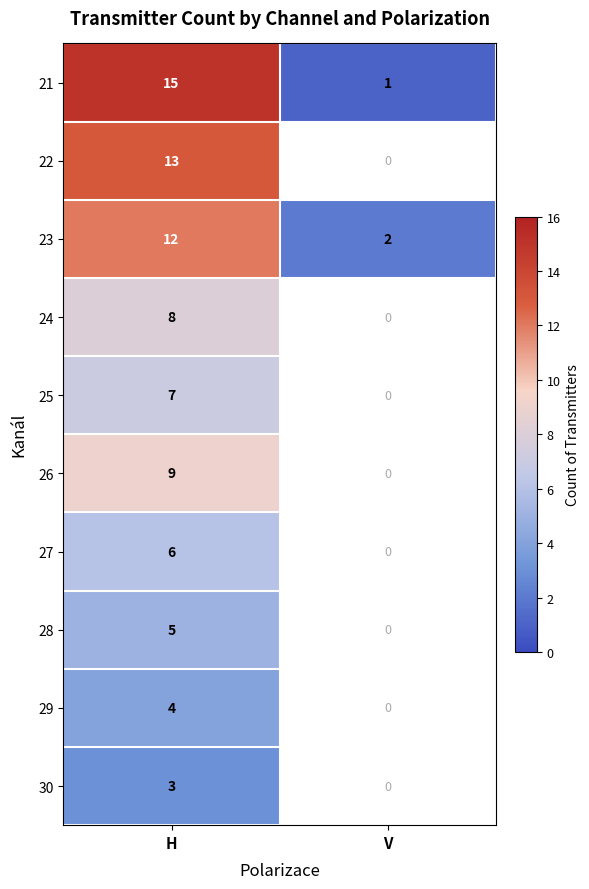

What is the average value of the 21 series?

8